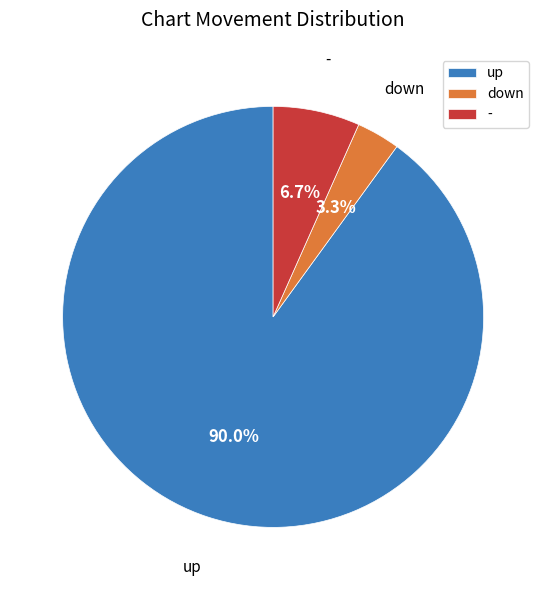

How many slices are in this pie chart?

3